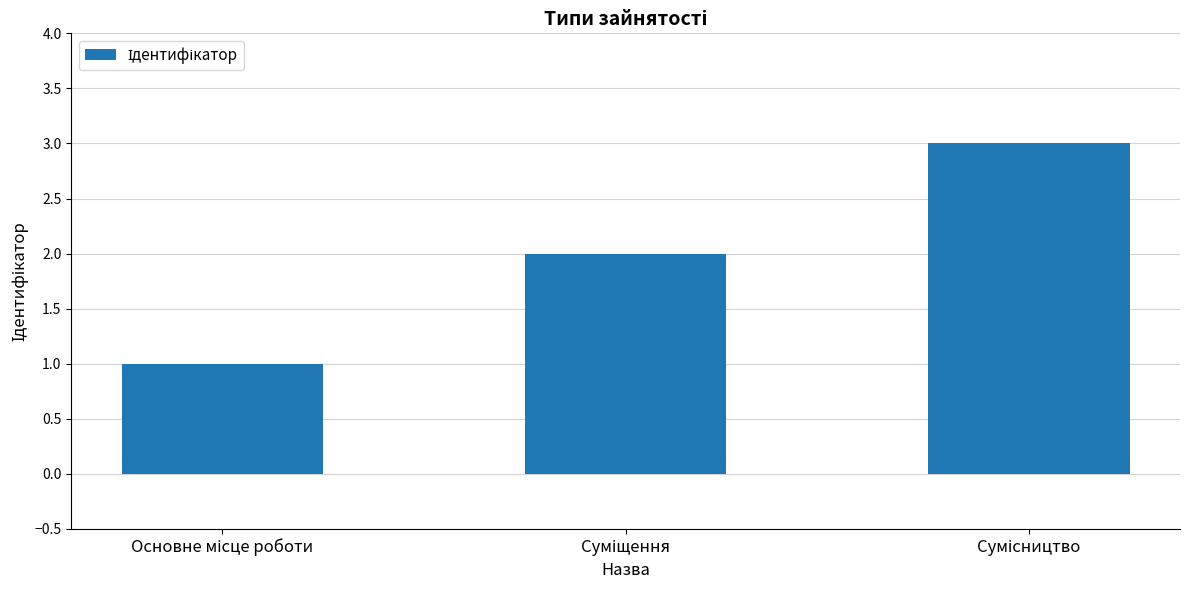

What is the greatest value displayed?

3